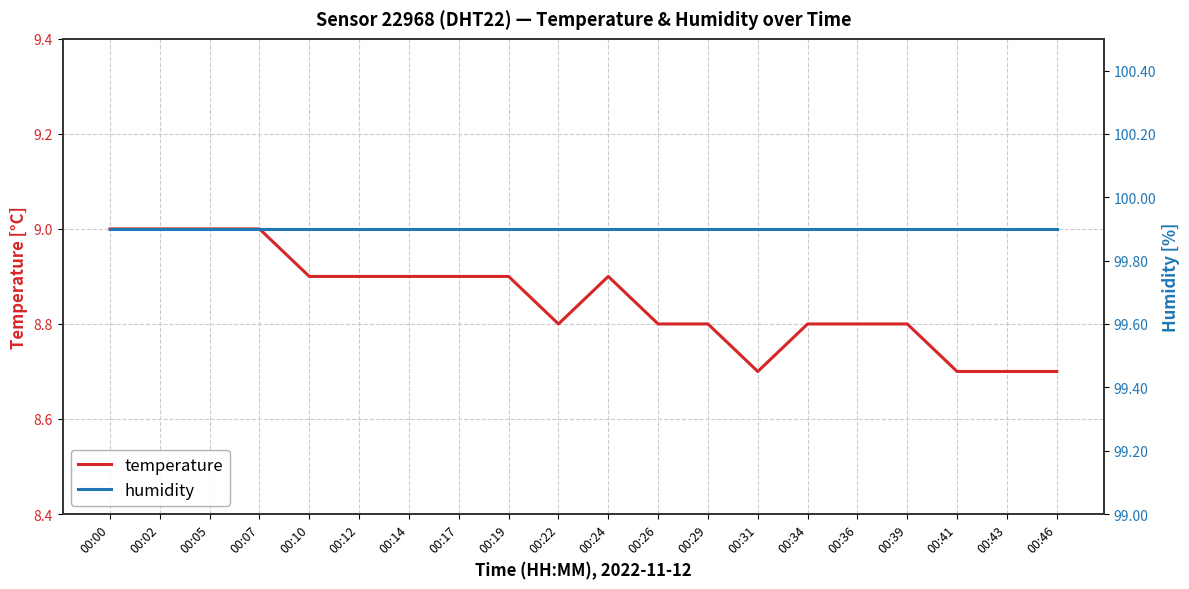

Count the number of data series in this chart.

2